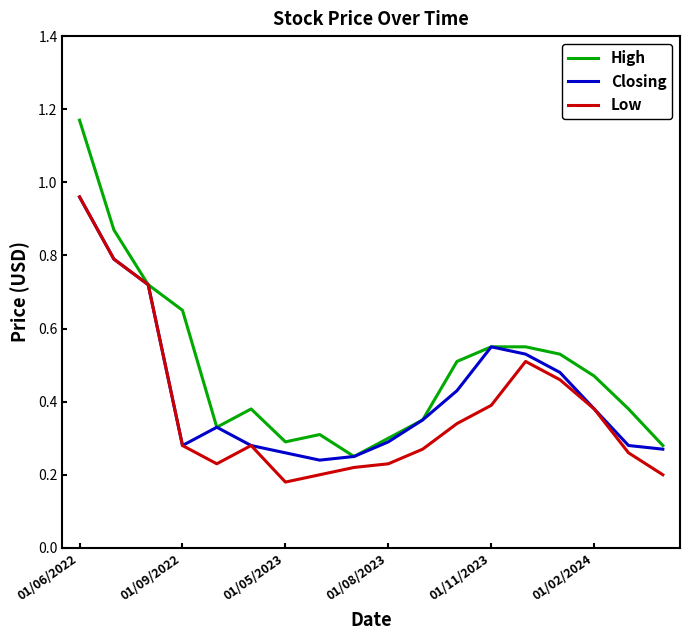

Which series has the widest spread of values?

High